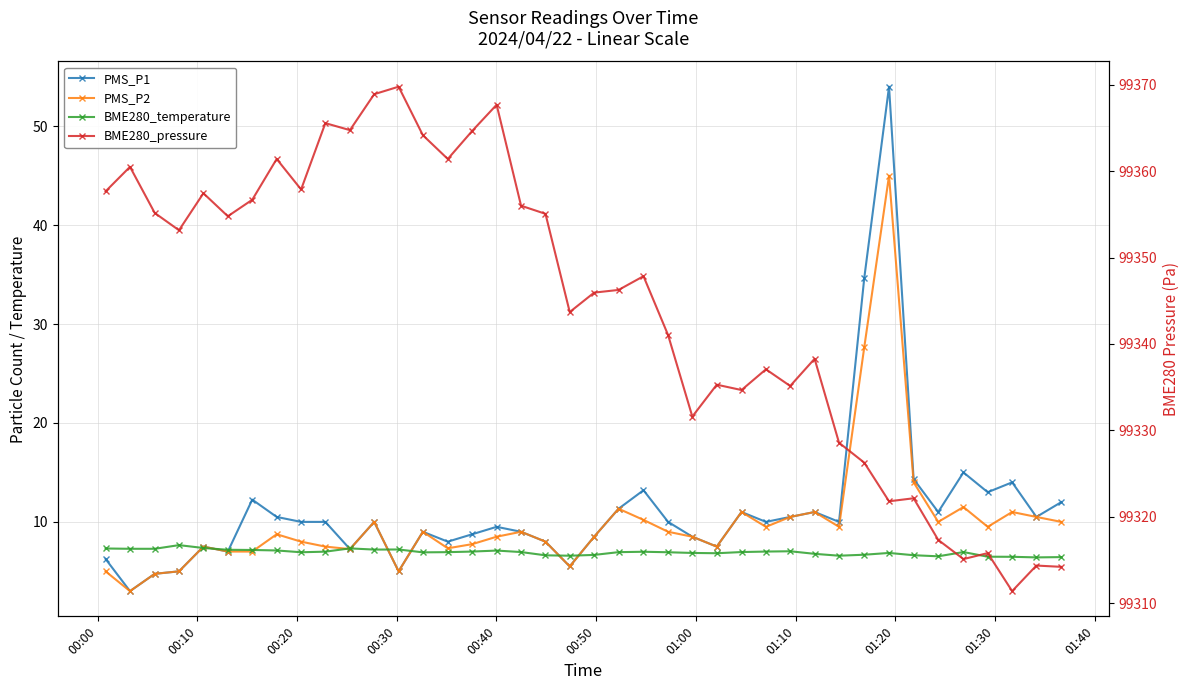

True or false: BME280_pressure and PMS_P2 cross at least once.

False